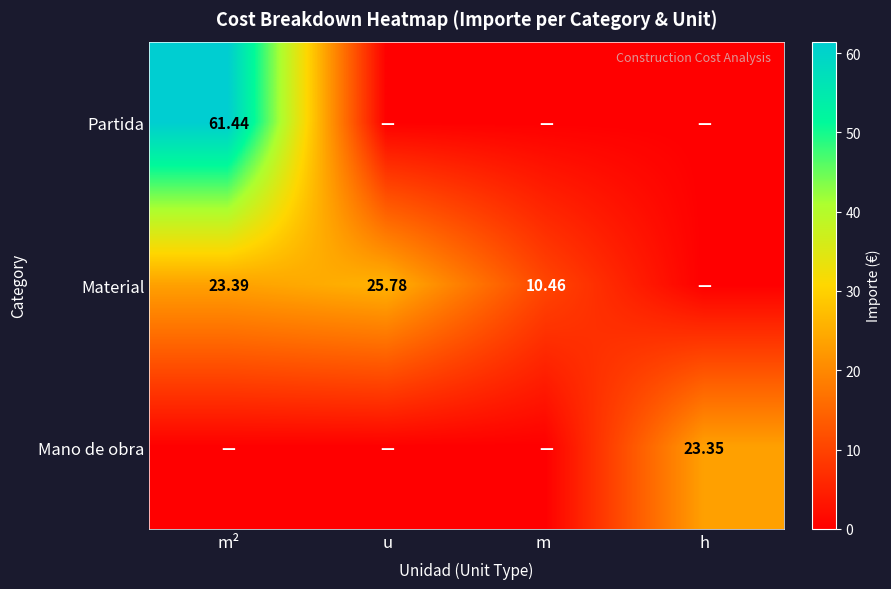

The Material series shows 25.8 at u. True or false?

True